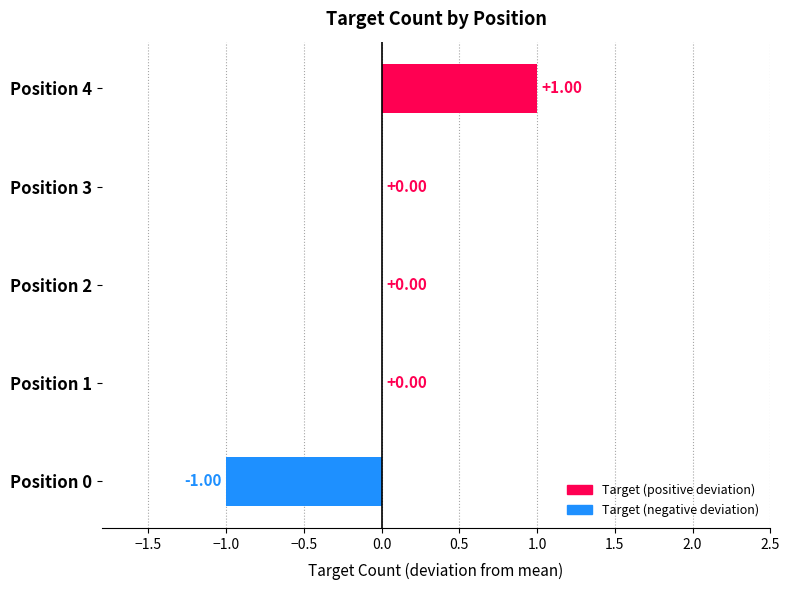

Between Position 0 and Position 2, which is larger?

Position 2